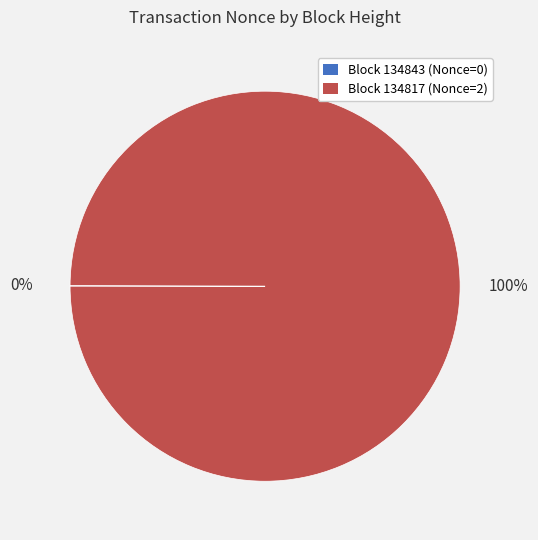

To the nearest percent, what is the average slice percentage?

50%